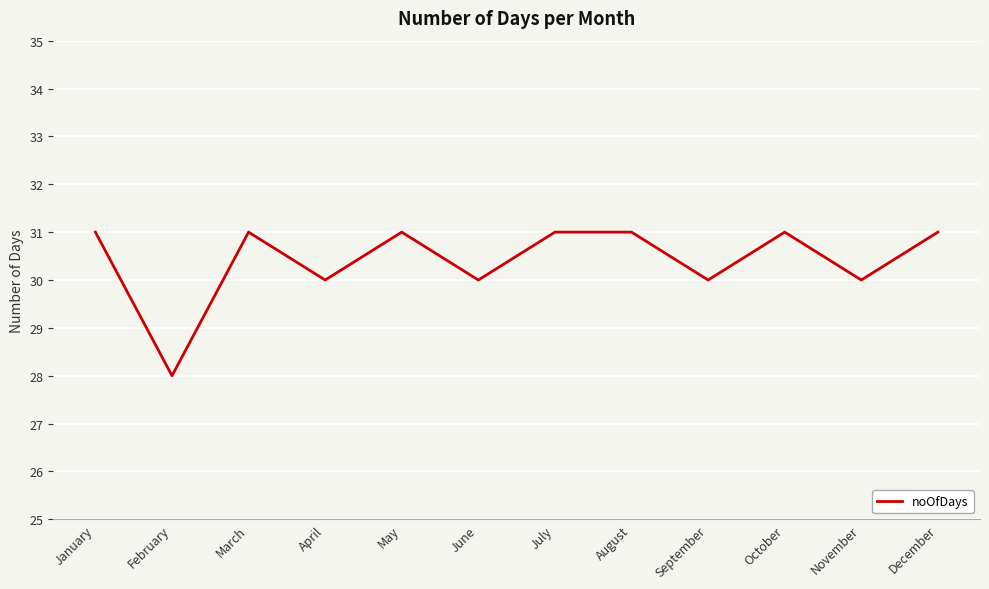

Read the value at August.

31